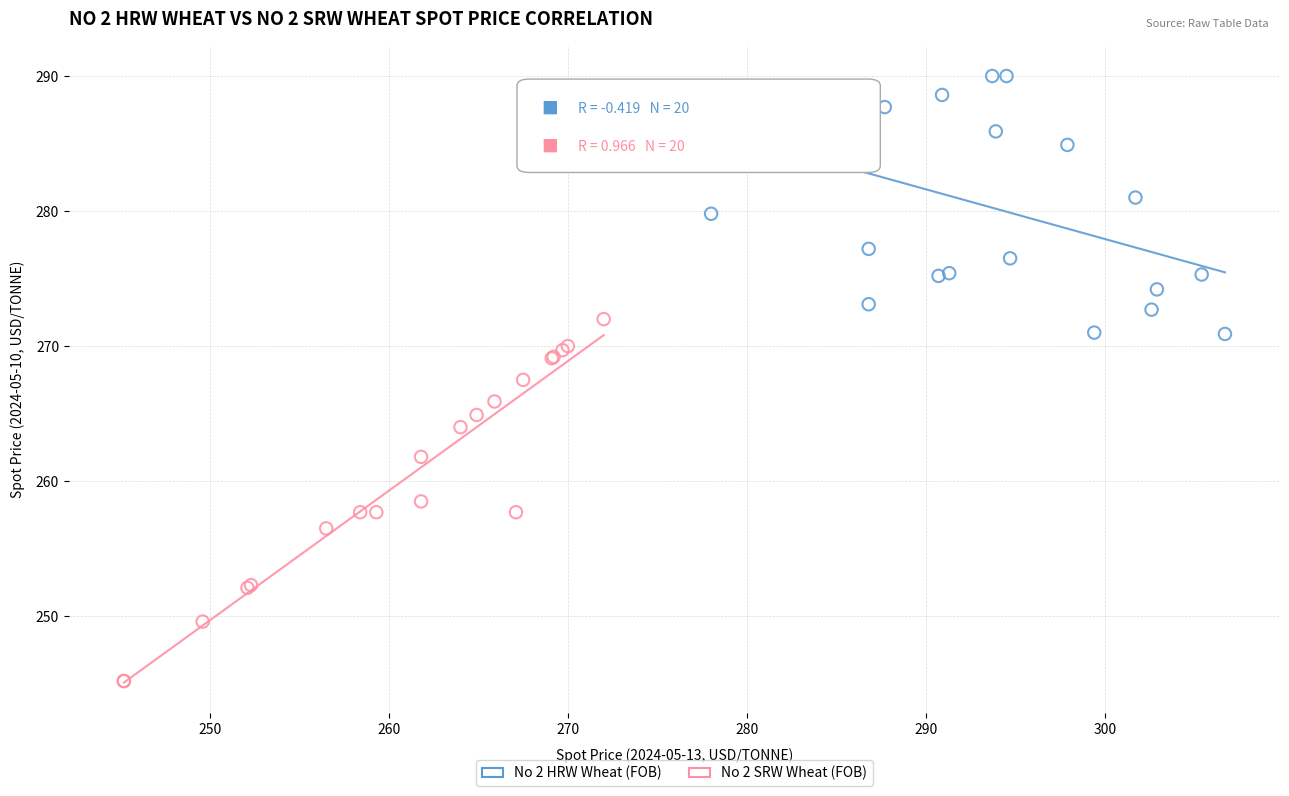

Which series reaches the maximum Y coordinate?

No 2 HRW Wheat (FOB)